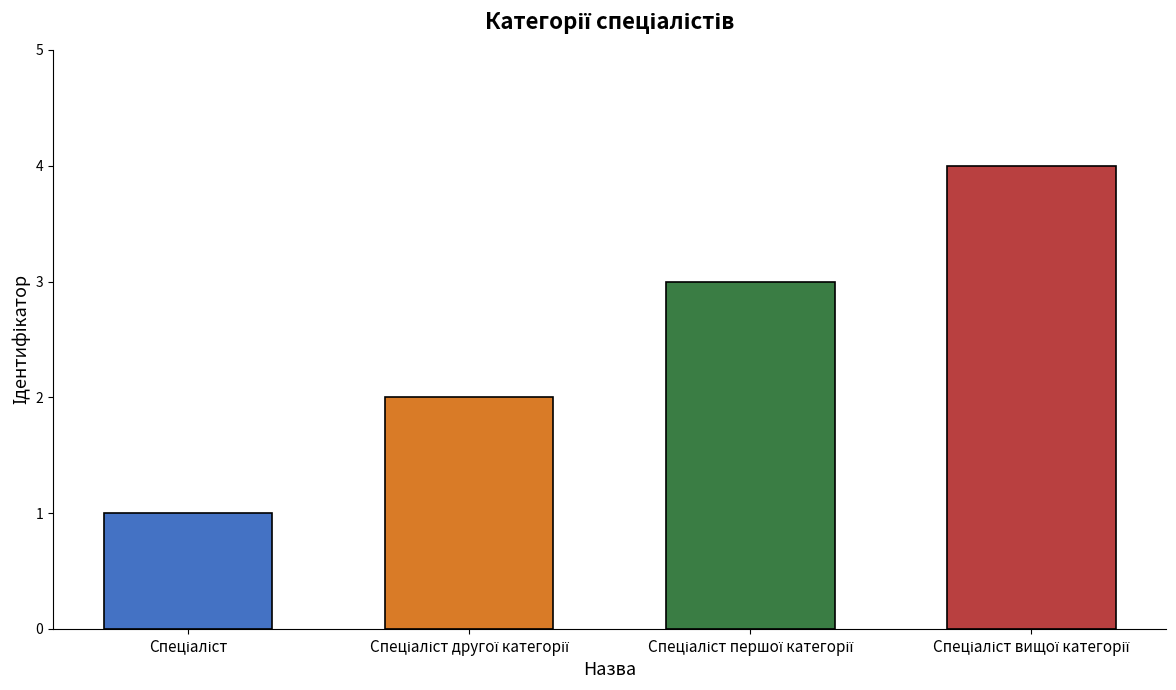

How many data points are above 3?

1